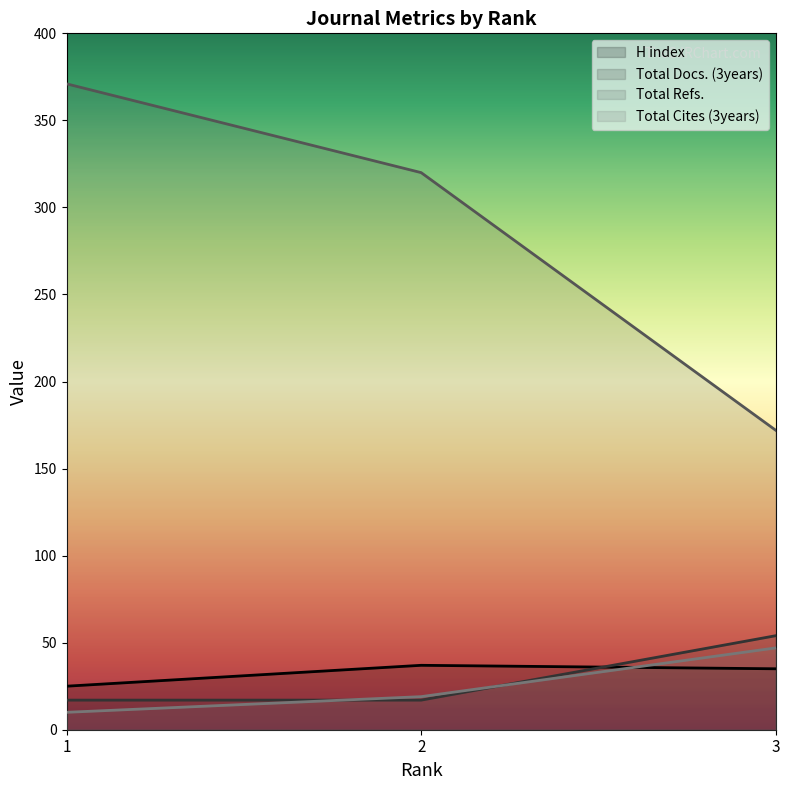

What are all the series names shown in the legend?

H index, Total Docs. (3years), Total Refs., Total Cites (3years)